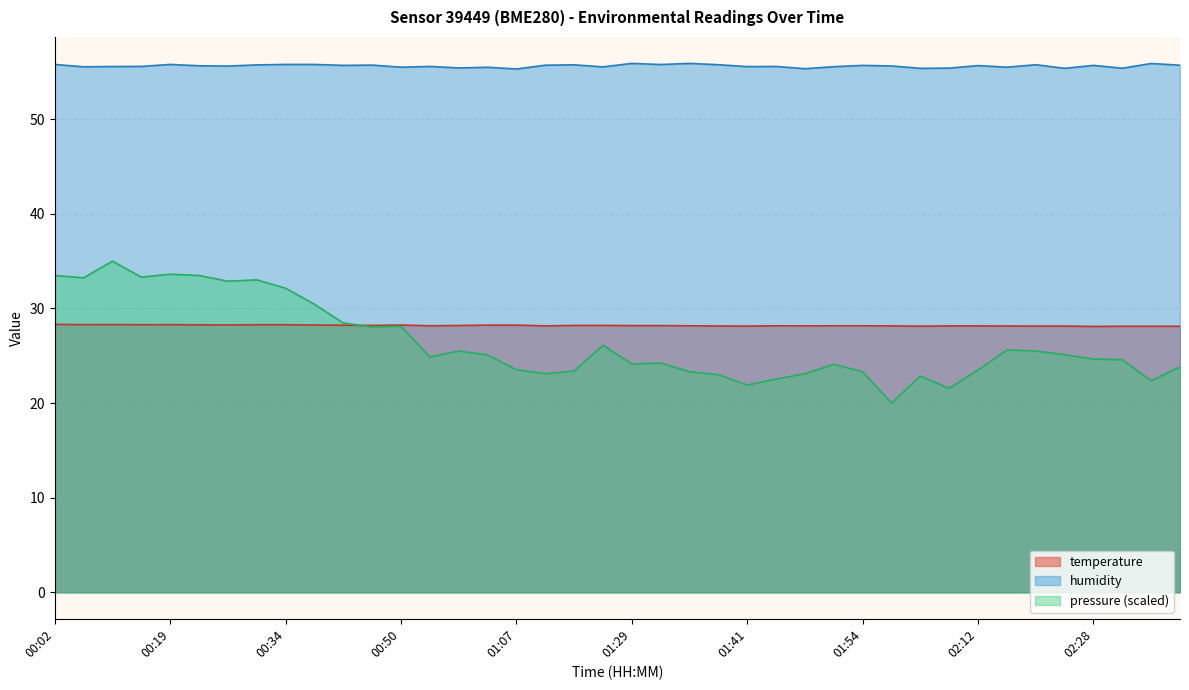

Which category has the lowest value in the temperature series?

02:28